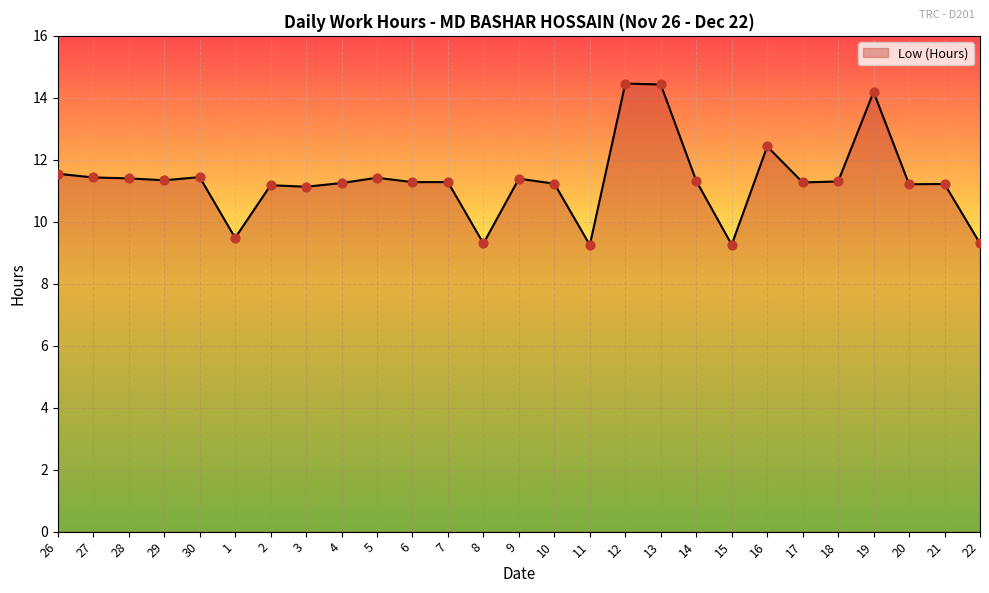

What is the change in value from 30 to 8?

-2.1